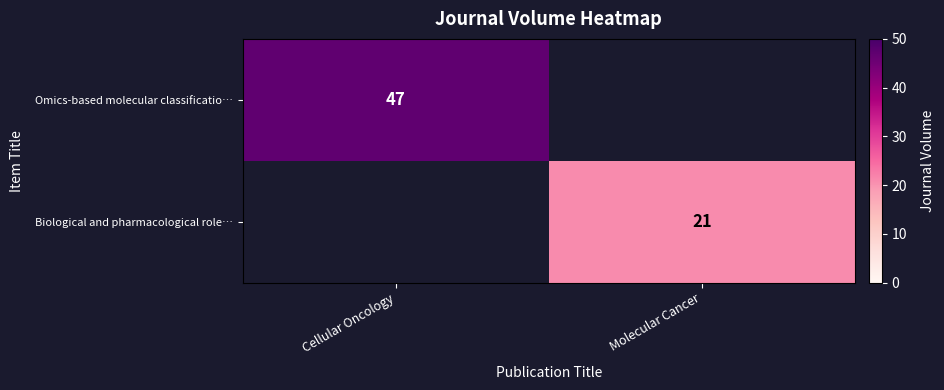

True or false: Omics-based molecular classificatio… has a value of 71 at Cellular Oncology.

False